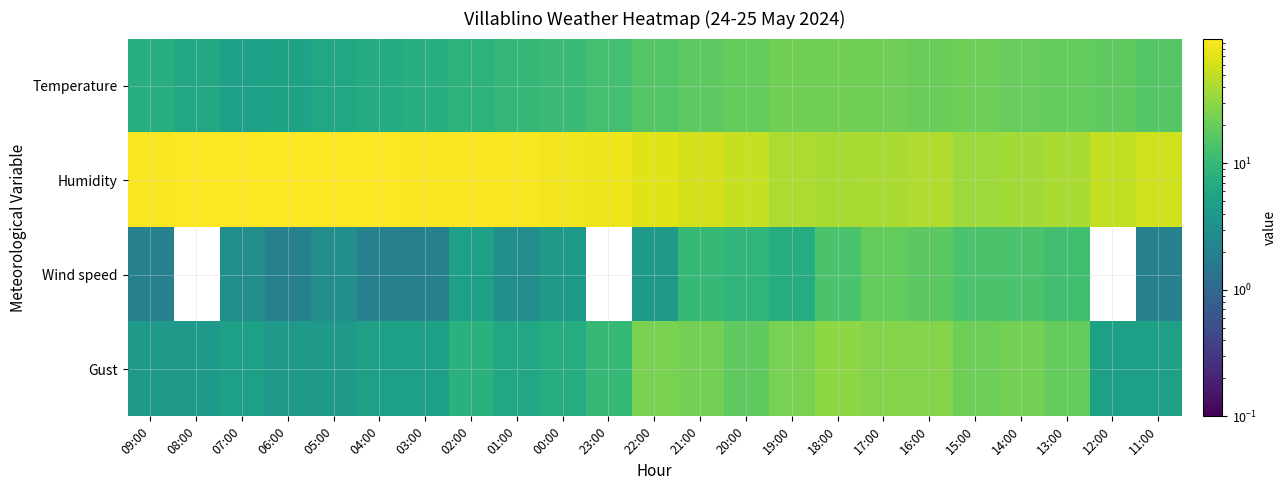

How many categories are shown in the chart?

23